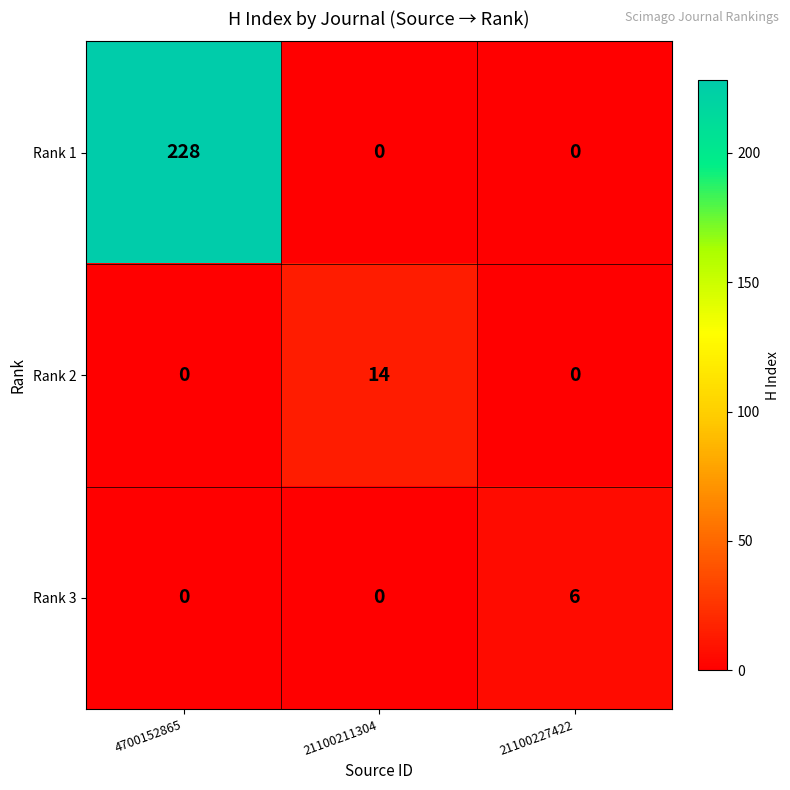

What is the spread (max minus min) of values at 4700152865?

228